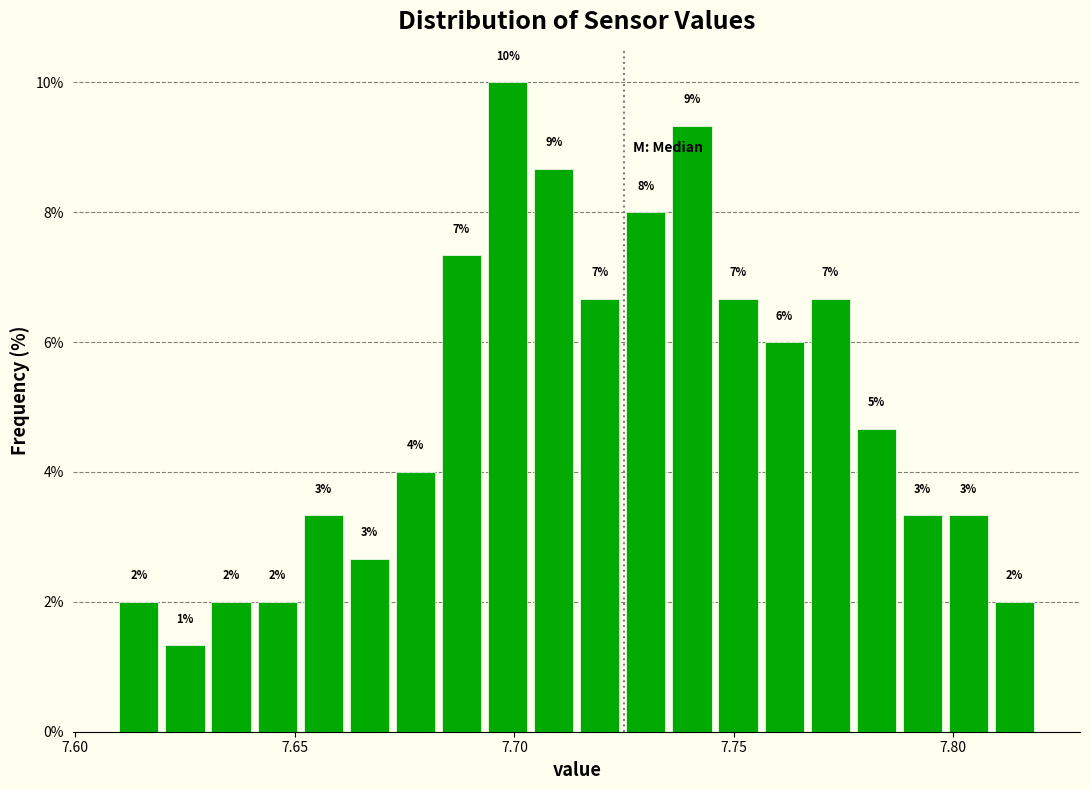

Read against the x-axis, roughly where is the centre of the tallest bar?

7.700